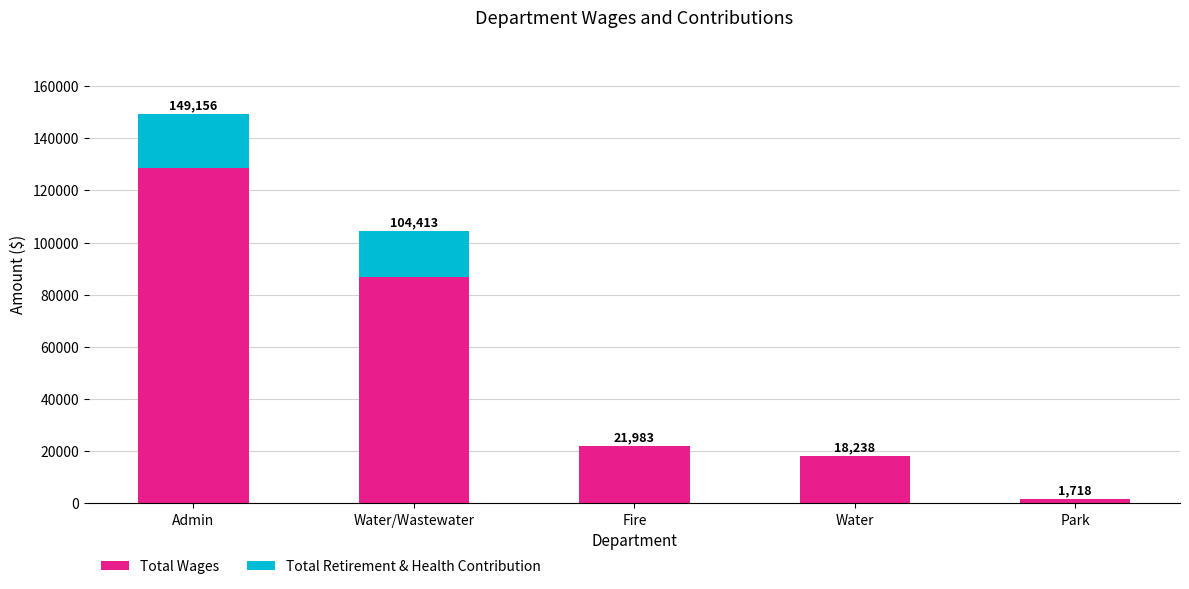

What is the maximum value for Total Wages?

128640